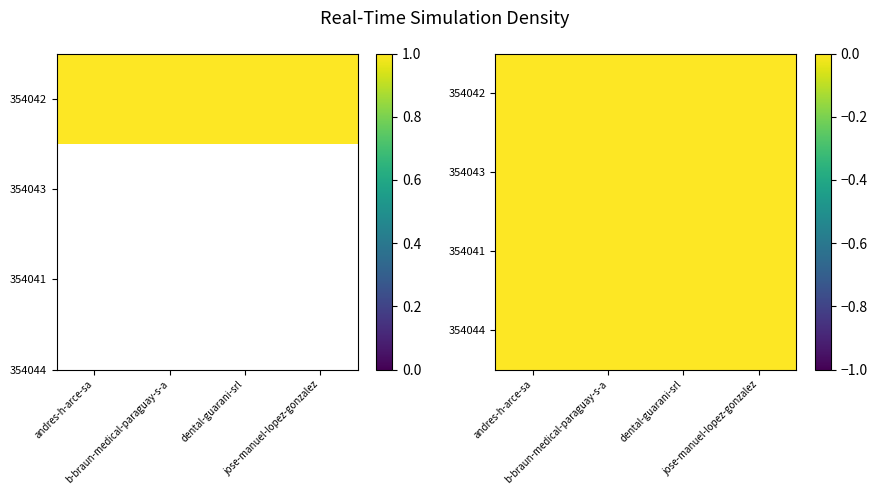

Reading right to left, extract all data points from this chart.

354042: jose-manuel-lopez-gonzalez=1.0	dental-guarani-srl=1.0	b-braun-medical-paraguay-s-a=1.0	andres-h-arce-sa=1.0
354043: jose-manuel-lopez-gonzalez=0.1	dental-guarani-srl=1.4	b-braun-medical-paraguay-s-a=1.4	andres-h-arce-sa=0.1
354041: jose-manuel-lopez-gonzalez=1.9	dental-guarani-srl=0.6	b-braun-medical-paraguay-s-a=0.6	andres-h-arce-sa=1.9
354044: jose-manuel-lopez-gonzalez=1.0	dental-guarani-srl=1.0	b-braun-medical-paraguay-s-a=1.0	andres-h-arce-sa=1.0